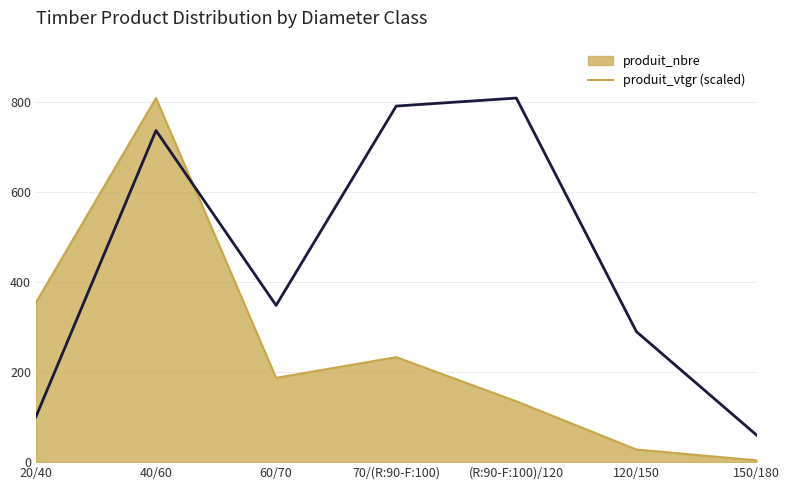

The value of produit_vtgr (scaled) at 120/150 is 289.5. True or false?

True